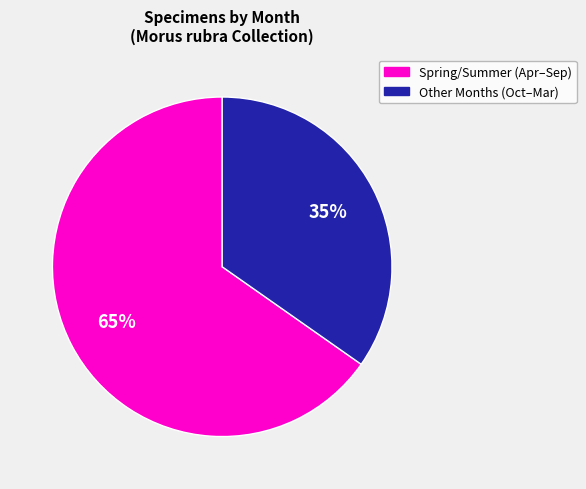

Count the number of slices in the pie.

2